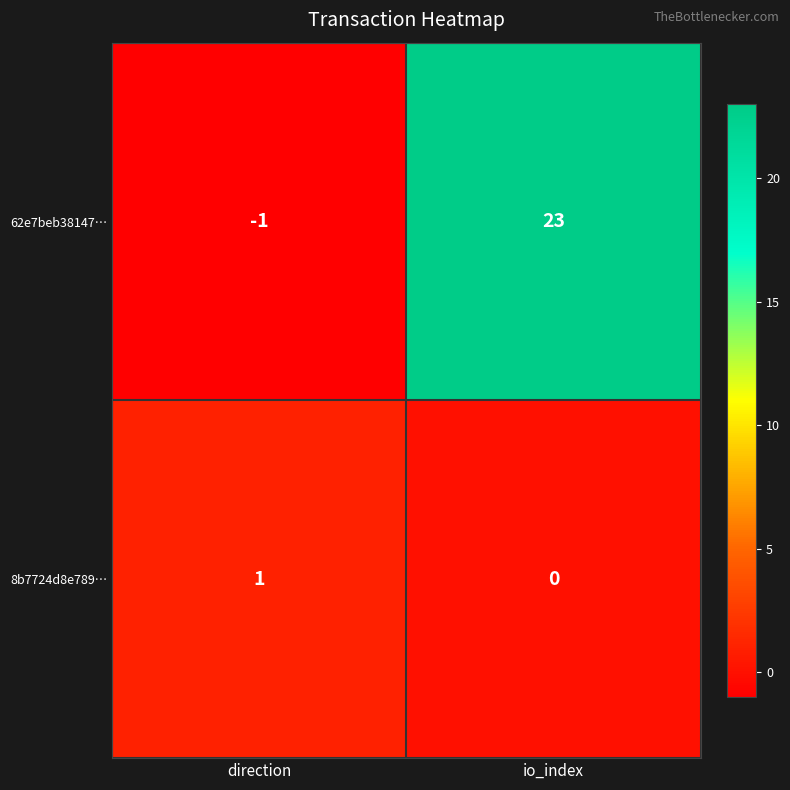

The value of 8b7724d8e789… at io_index is 0. True or false?

True